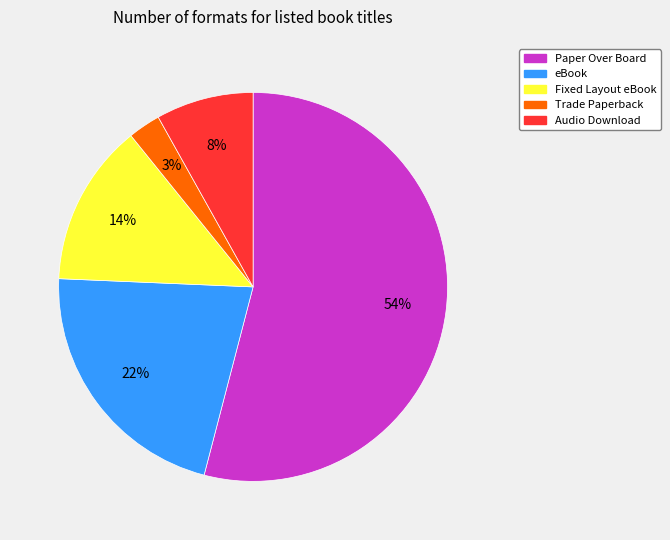

Is there a majority slice in this chart?

Yes